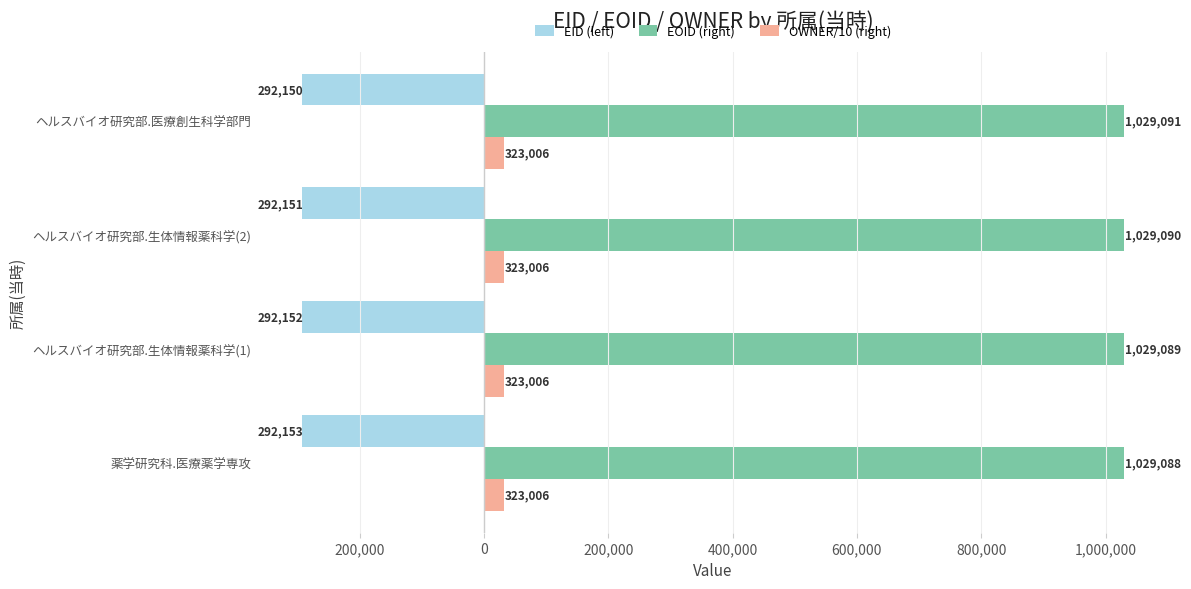

Count the EID (left) values in the range -292152 to -292150.

3